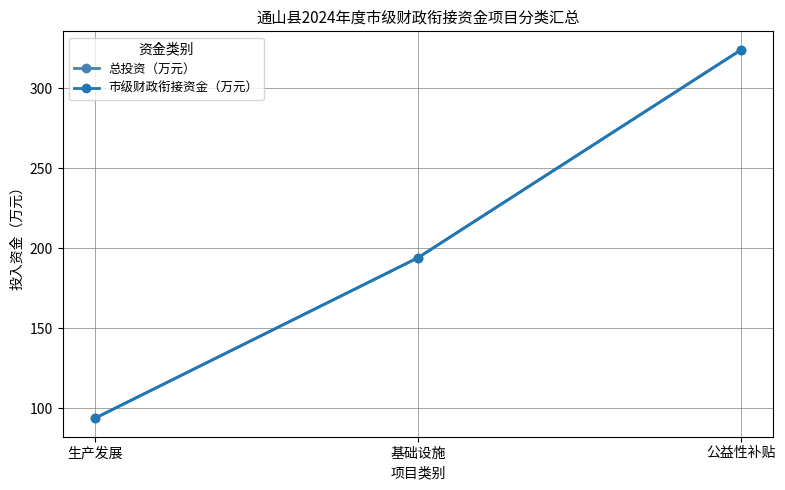

What is the sum of all 总投资（万元） values?

611.9